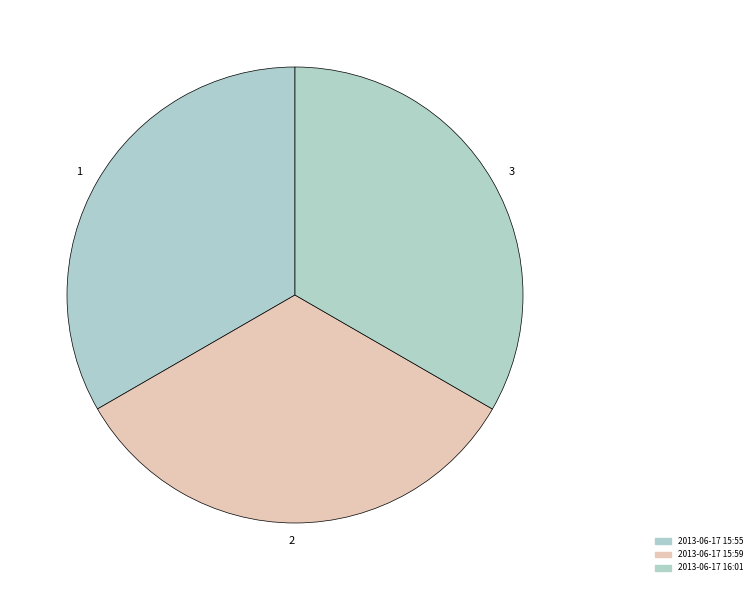

Combined, do 1 and 2 account for over 50%?

Yes